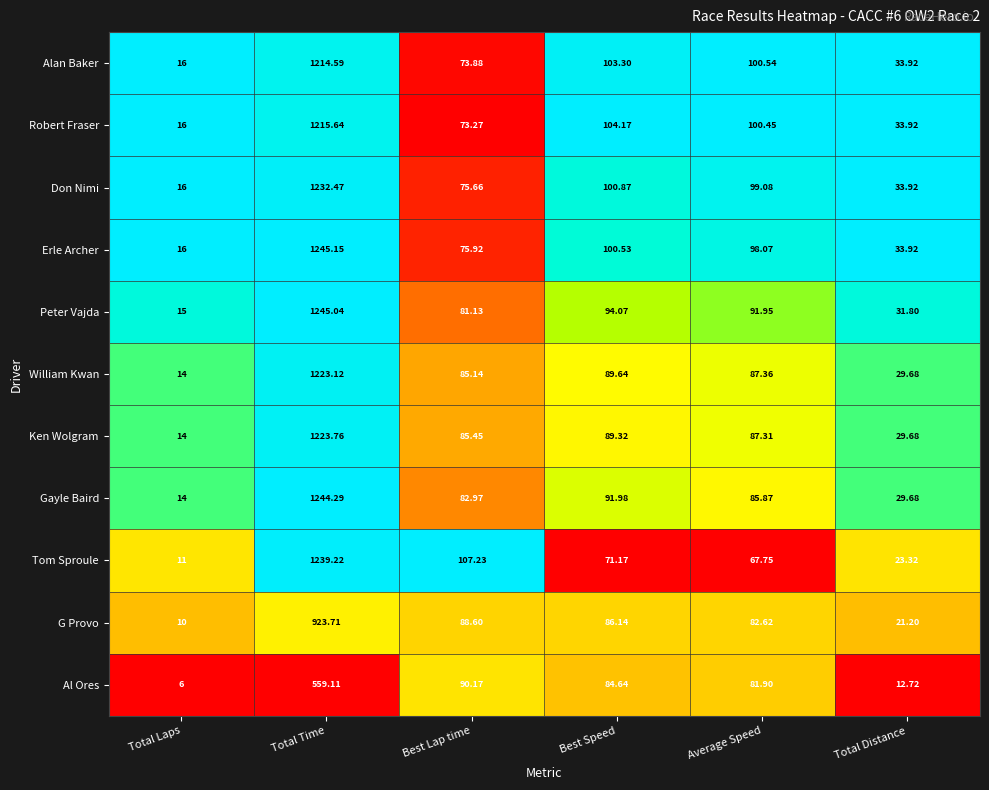

Which series has the largest range (max minus min)?

Gayle Baird